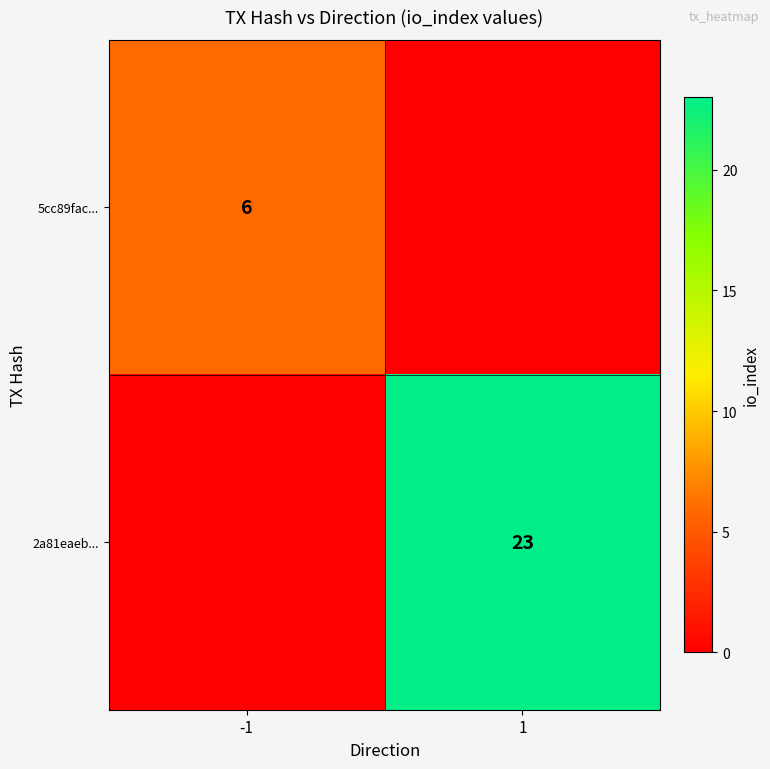

The 2a81eaeb... series shows 23 at 1. True or false?

True